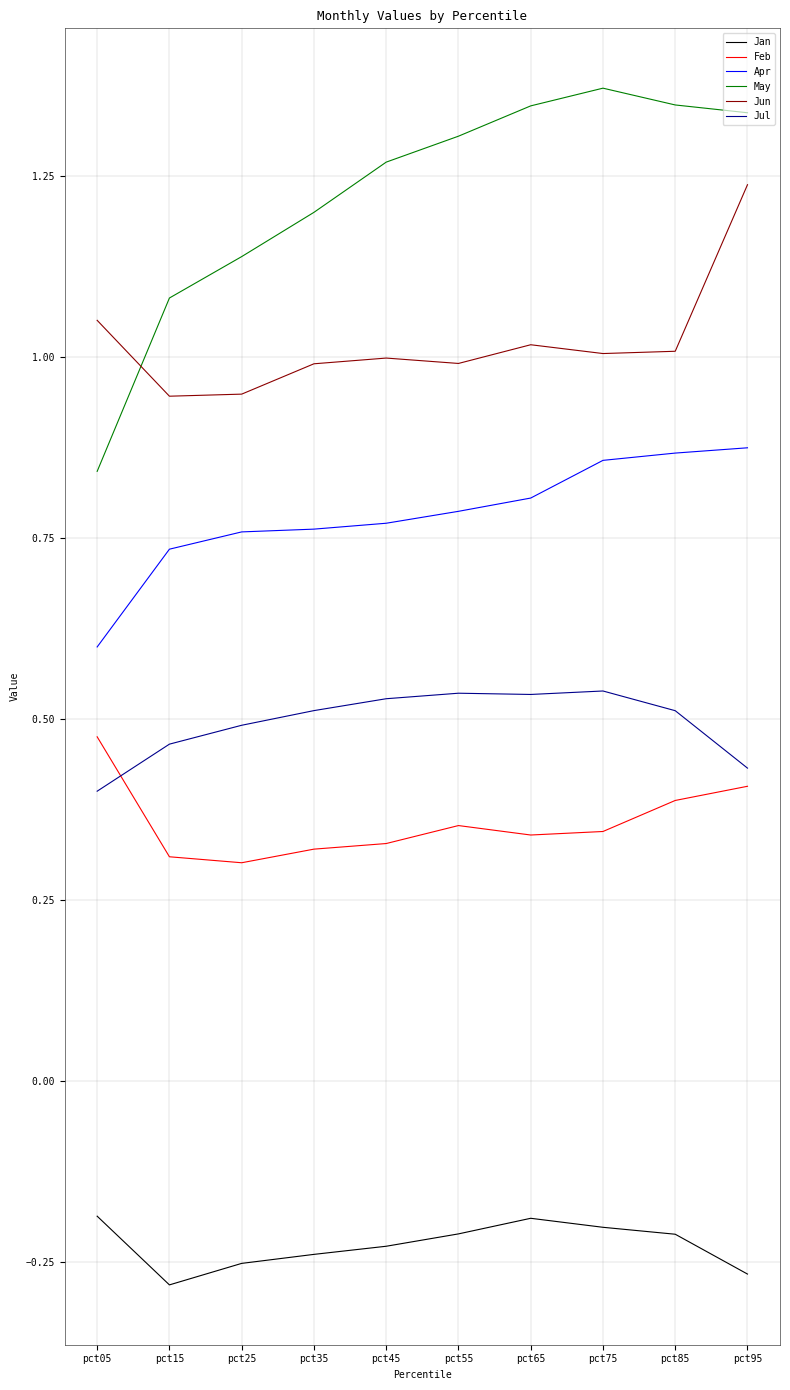

True or false: Jun and Feb intersect in this chart.

False